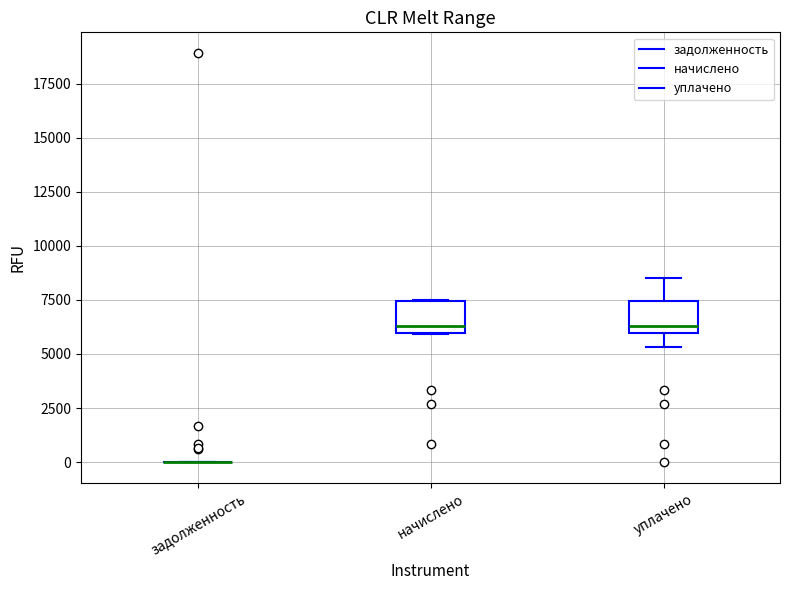

Reading left to right, read every box against the y-axis: the position of its median line, the range the box covers, and the ends of its whiskers. The values are not printed on the chart, so give them approximately, as read against the axis.

задолженность: box collapsed to a line at 0, whiskers 0 to 0
начислено: median 6500, box 6000 to 7500, whiskers 6000 to 7500
уплачено: median 6500, box 6000 to 7500, whiskers 5500 to 8500